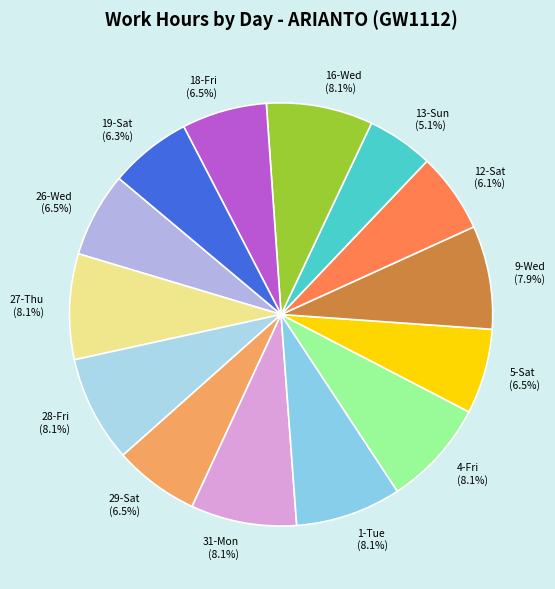

How many slices are in this pie chart?

14